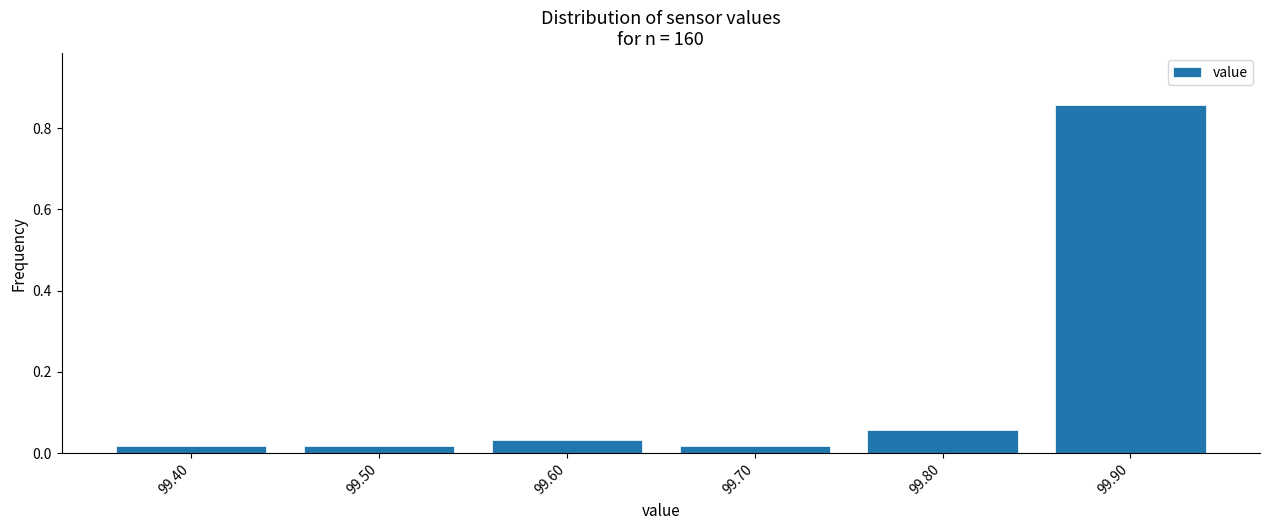

The value at 99.90 is 1.4. True or false?

False